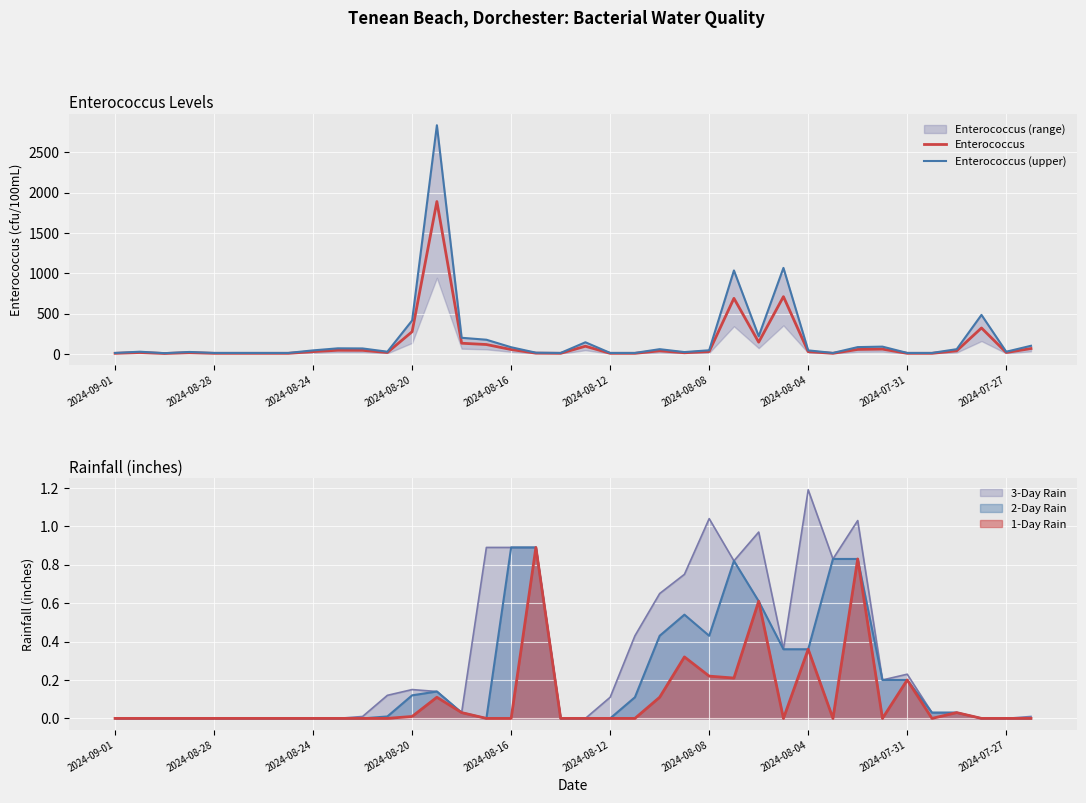

Is it true that 2-Day Rain equals 0.4 at 2024-08-16?

False